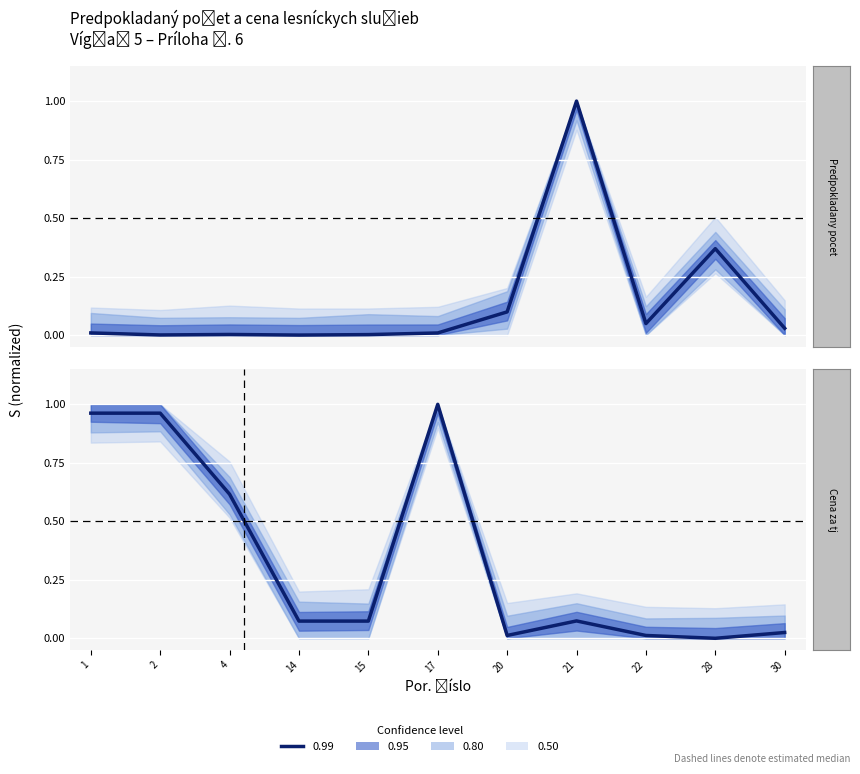

At which category does Predpokladany pocet reach its first local valley?

2